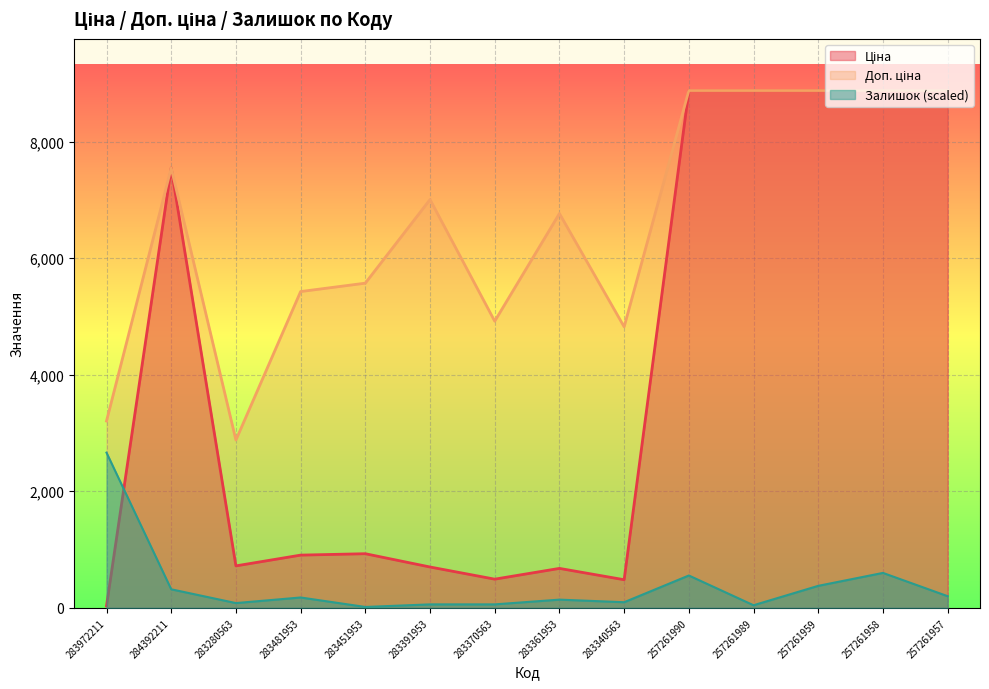

Is it true that Залишок equals 107.6 at 257261959?

False